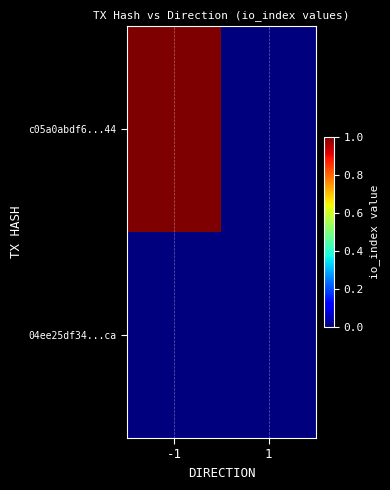

At which category is the sum across all series the highest?

-1